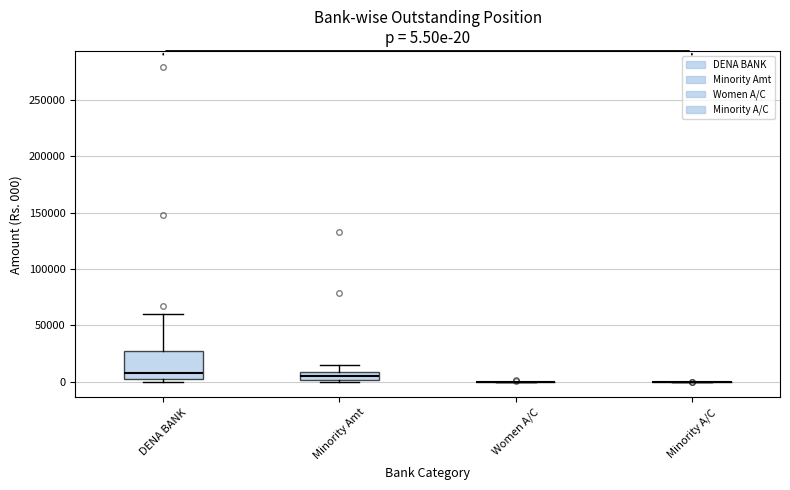

Comparing the boxes themselves (not the whiskers), which one is the tallest?

DENA BANK